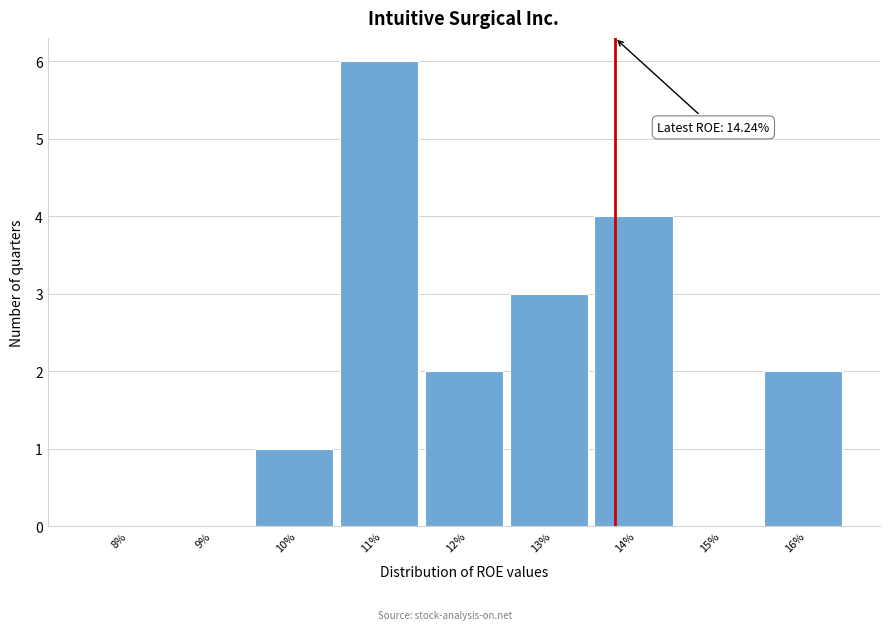

Reading left to right, extract all data points from this chart.

8%=0	9%=0	10%=1	11%=6	12%=2	13%=3	14%=4	15%=0	16%=2